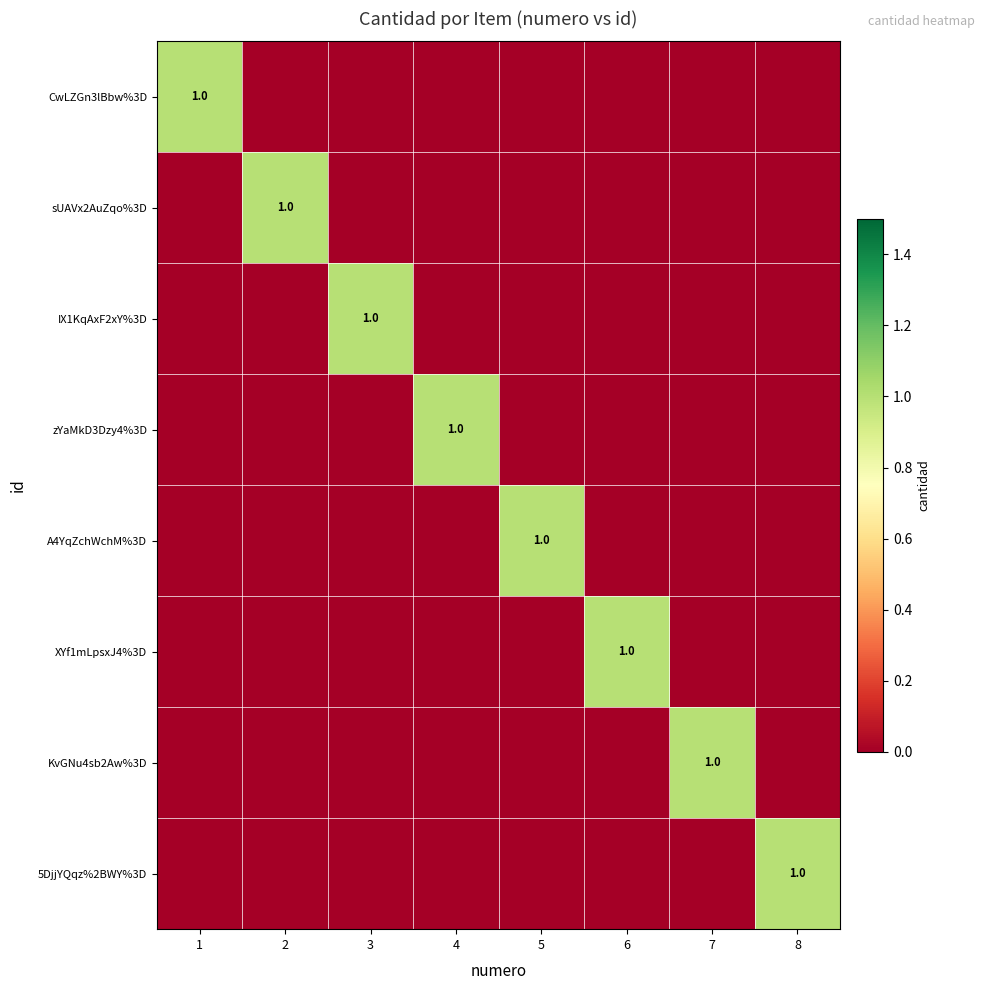

How many categories are shown in the chart?

8